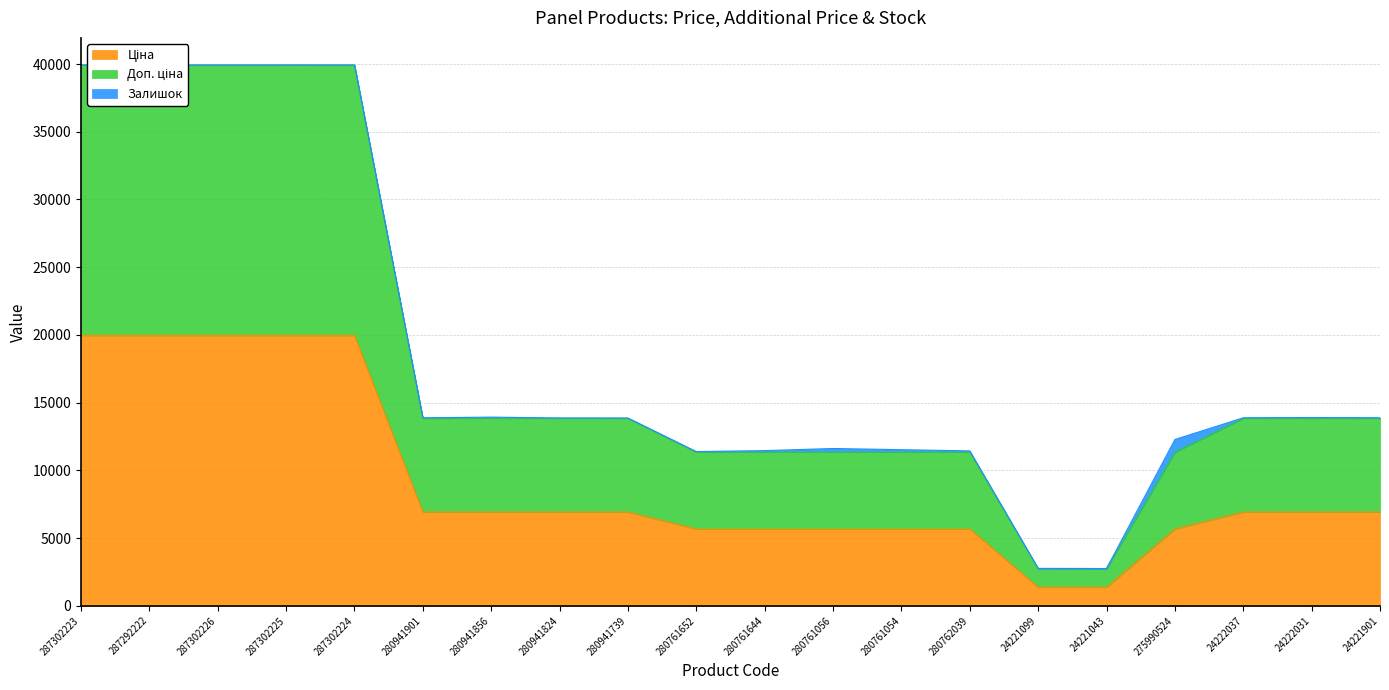

True or false: Доп. ціна has more than 0 interior local peaks.

False